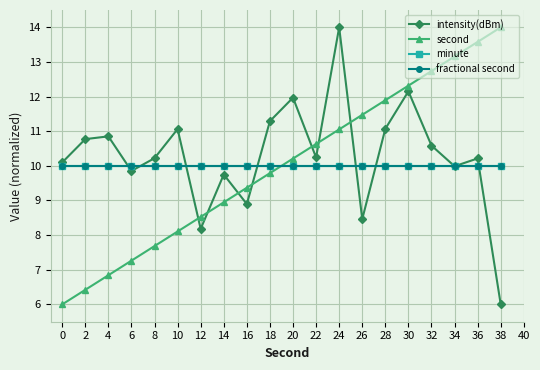

What is the value of the intensity(dBm) point at the 11th from the left?

12.0